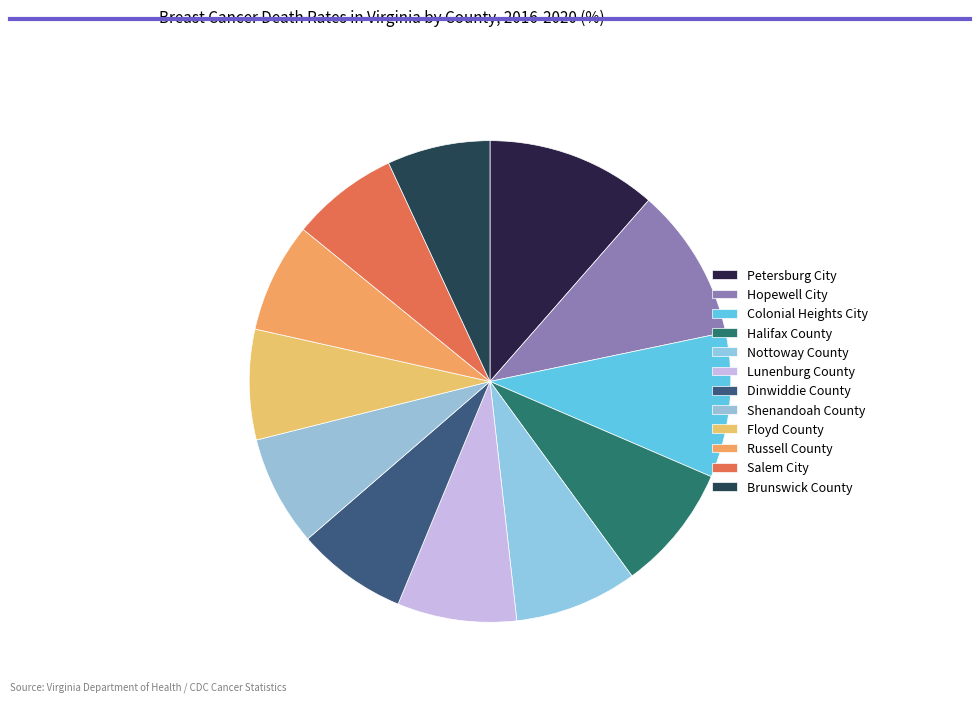

To the nearest percent, what is the difference between the Lunenburg County and Petersburg City slice percentages?

3%